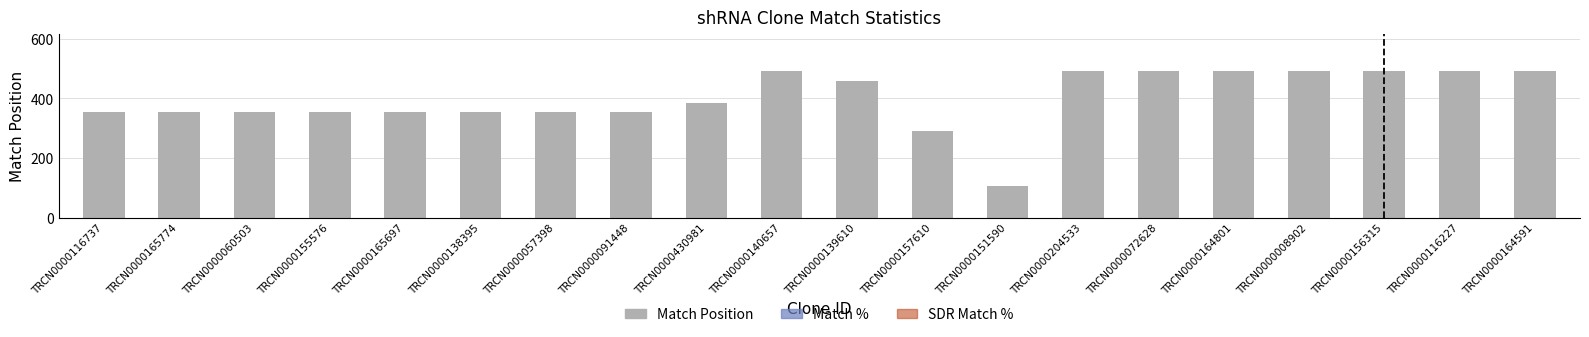

What are all the series names shown in the legend?

Match %, SDR Match %, Match Position